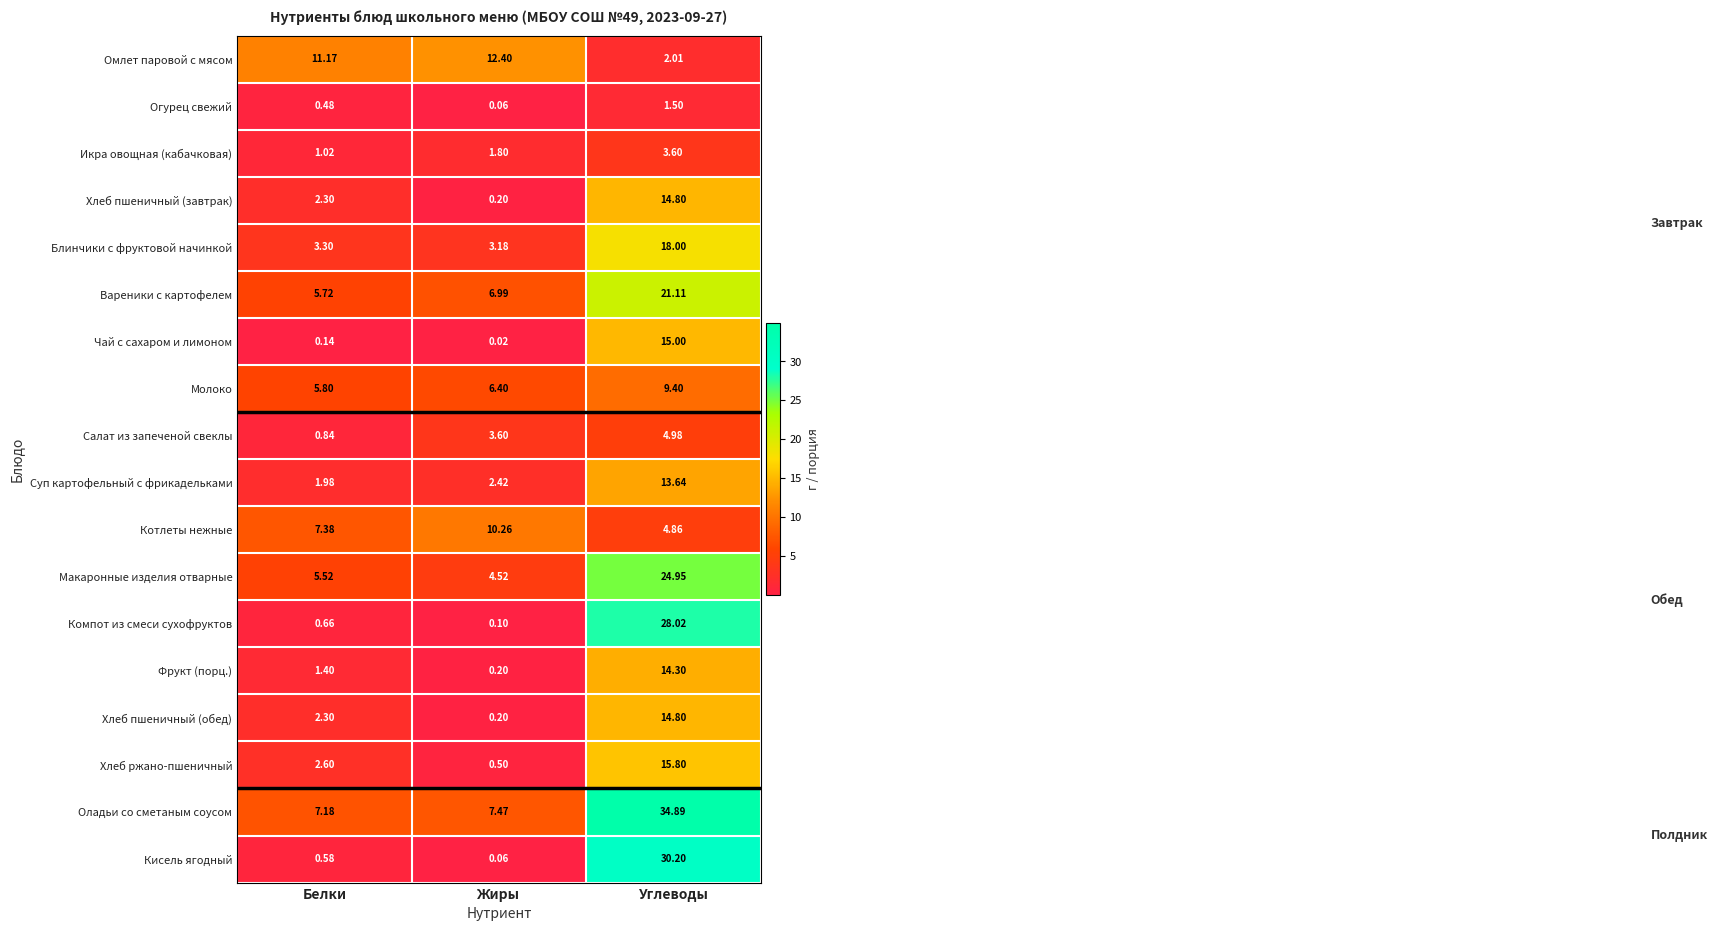

At which label is Молоко closest to 7?

Жиры